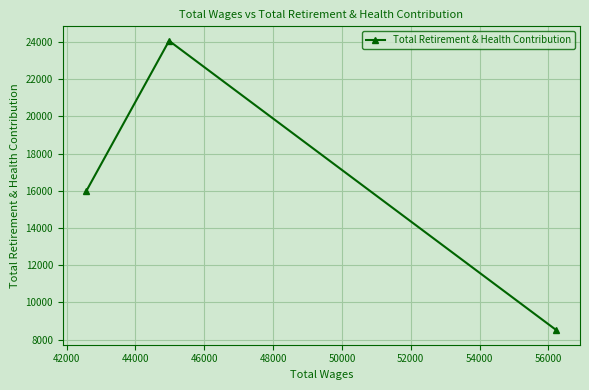

Count the values in the range 8506 to 24054.

3